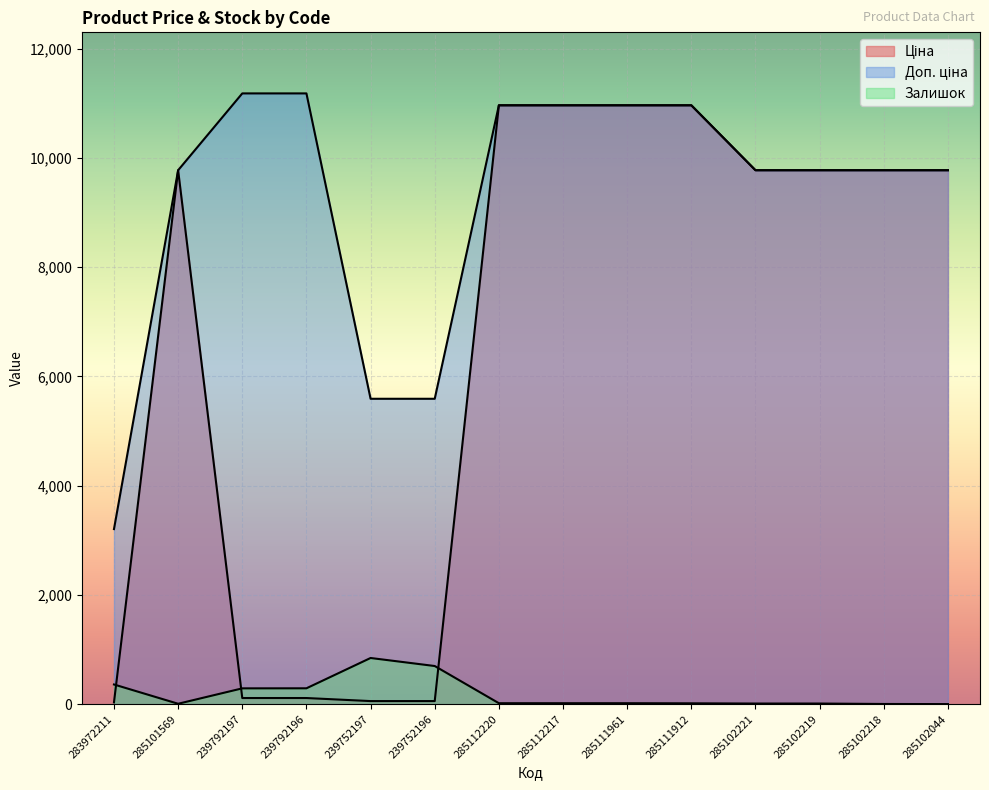

What is the spread (max minus min) of values at 239752196?

5535.1